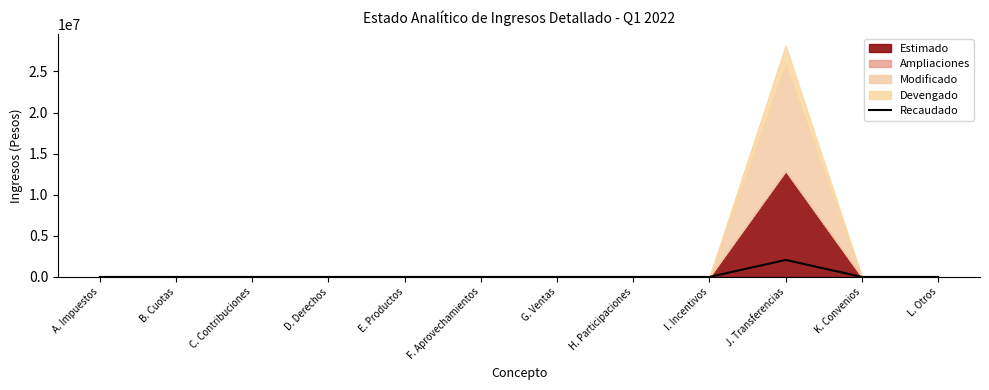

List the labels in order of value, smallest first.

A. Impuestos, B. Cuotas, C. Contribuciones, D. Derechos, E. Productos, F. Aprovechamientos, G. Ventas, H. Participaciones, I. Incentivos, K. Convenios, L. Otros, J. Transferencias